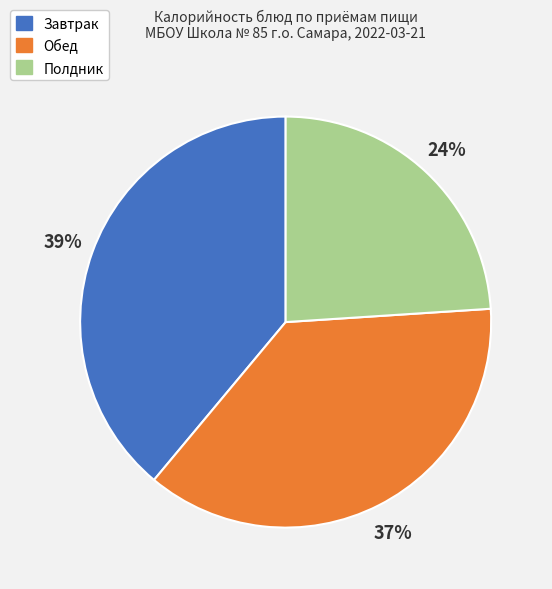

Is there a majority slice in this chart?

No